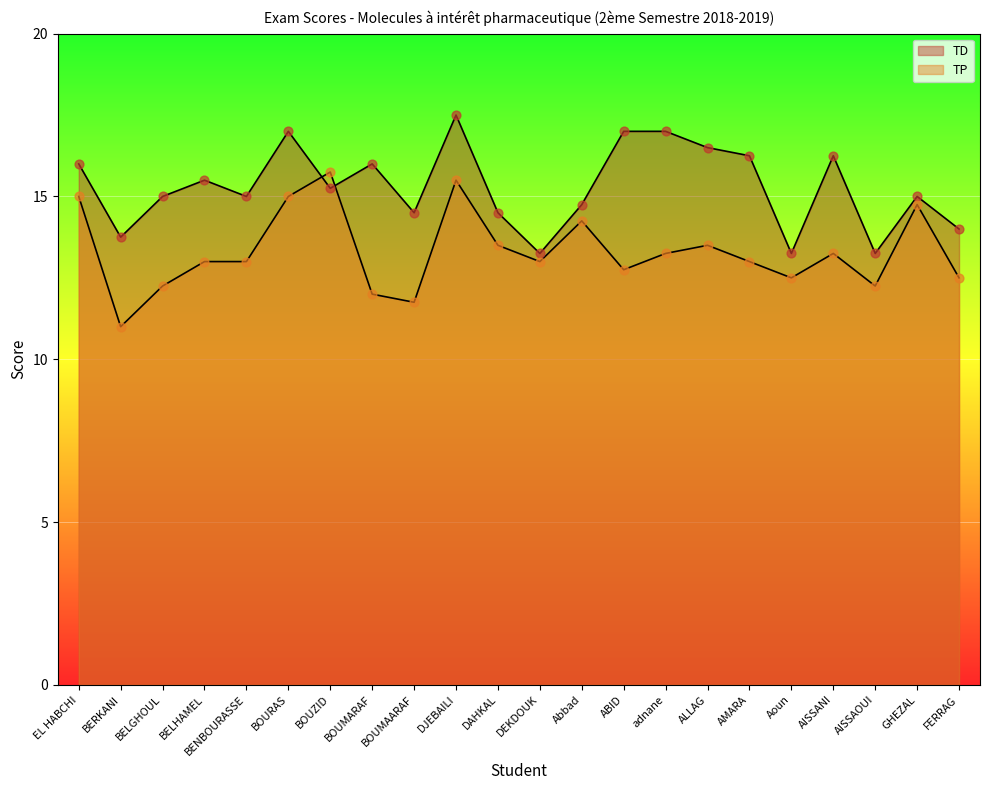

Which series contains the lowest Y value?

TP